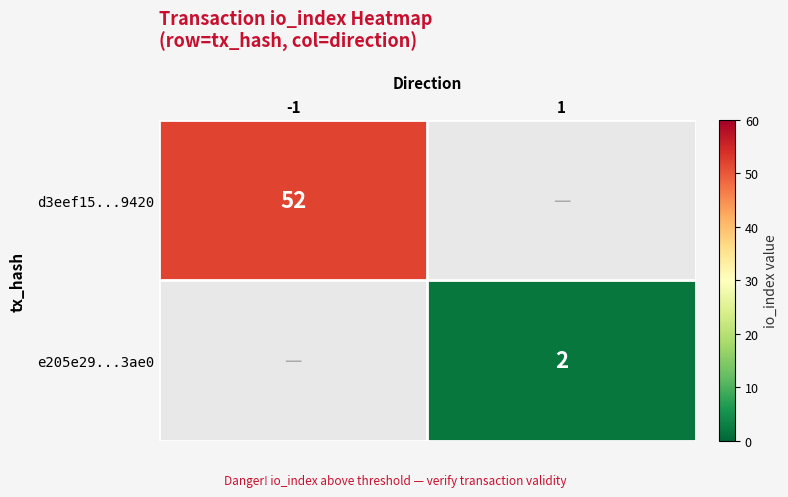

The d3eef15...9420 series shows 52 at -1. True or false?

True